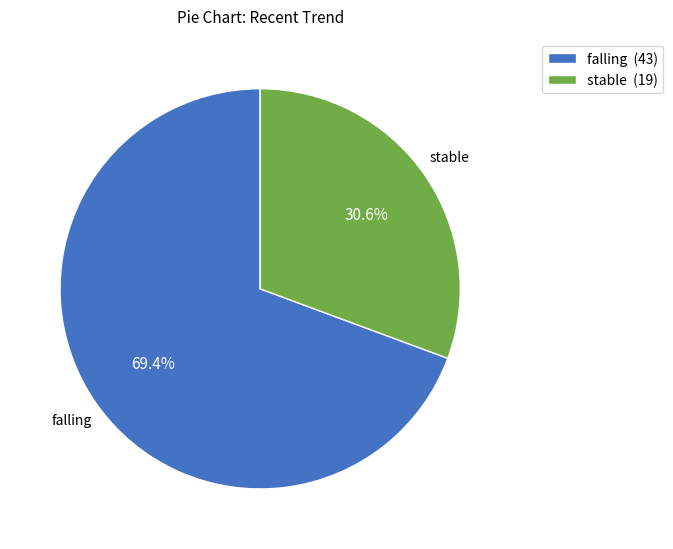

Between stable (19) and falling (43), which is larger?

falling (43)